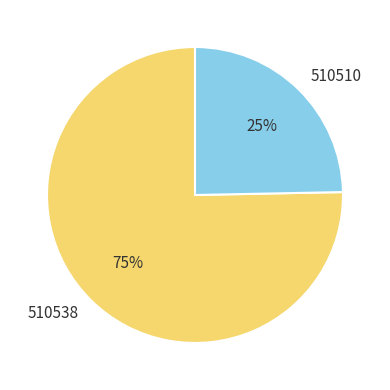

Between 510510 and 510538, which is larger?

510538